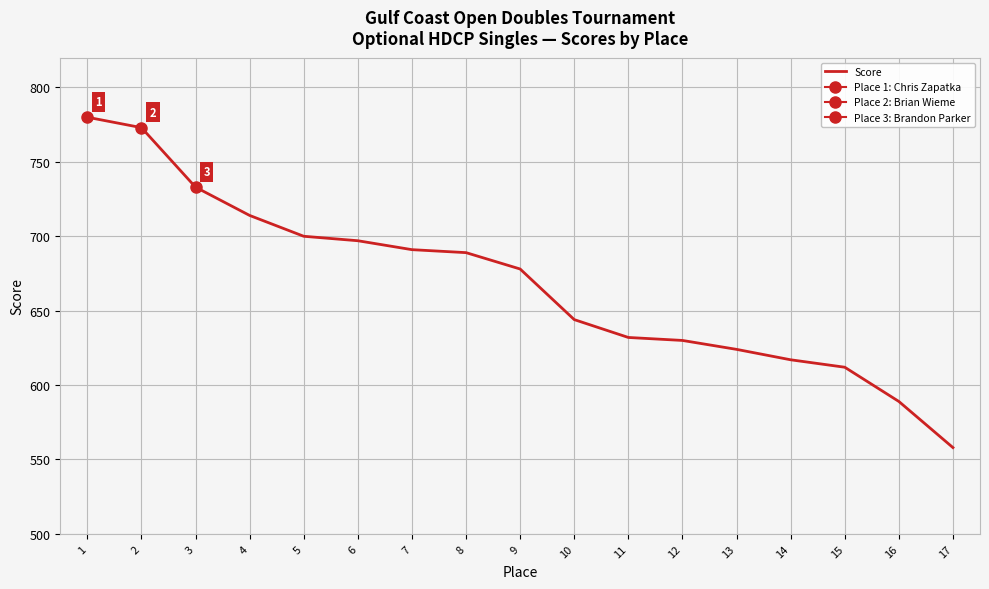

Reading right to left, extract all data points from this chart.

558	589	612	617	624	630	632	644	678	689	691	697	700	714	733	773	780